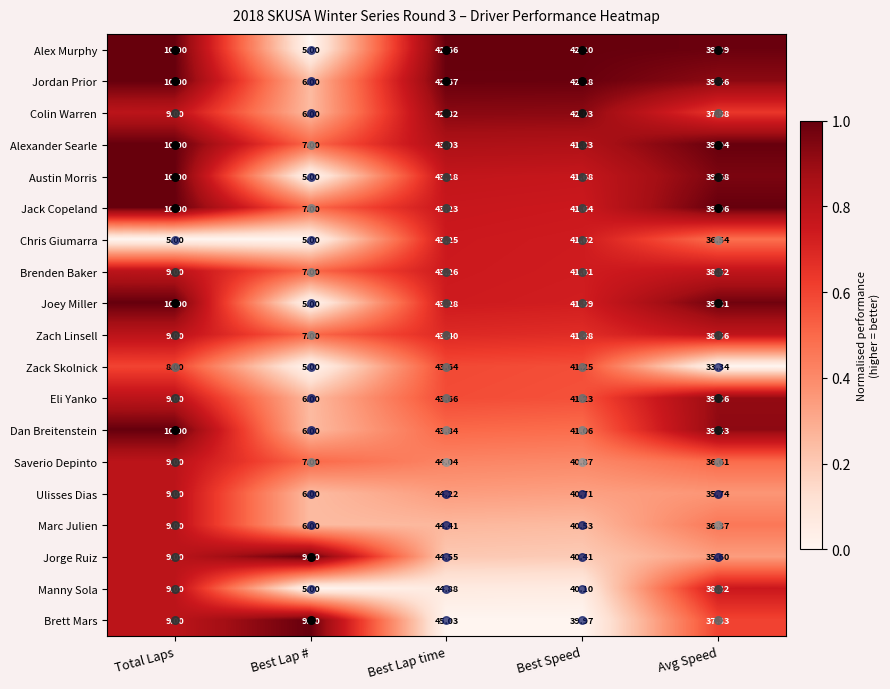

Between Total Laps and Avg Speed, which series saw the biggest shift?

Chris Giumarra